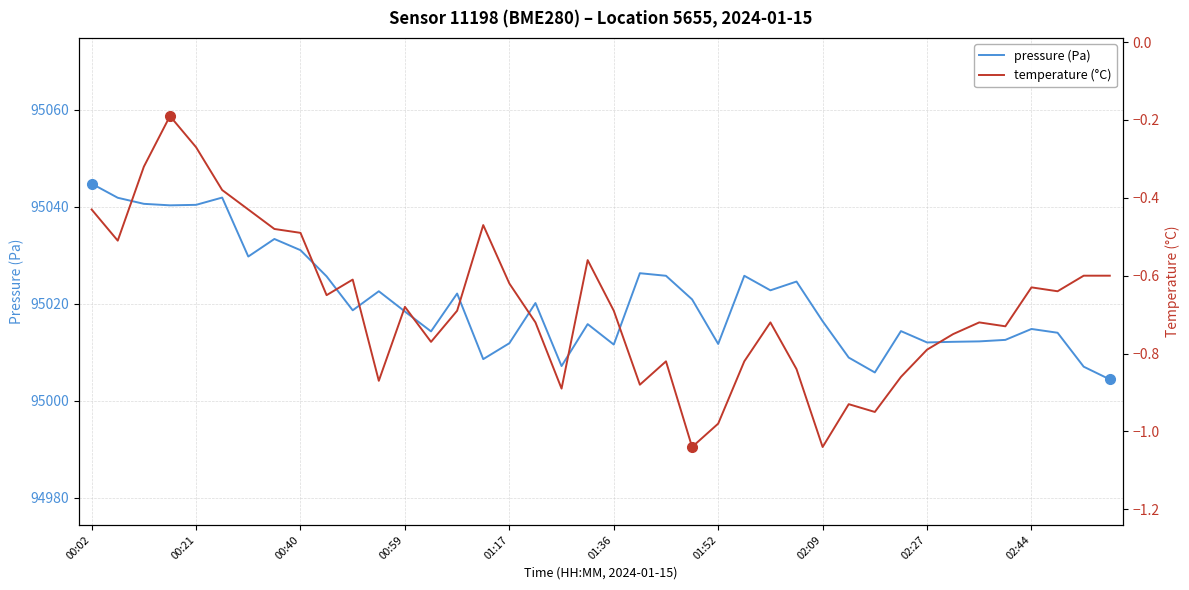

The value of pressure (Pa) at 01:52 is 170514.6. True or false?

False